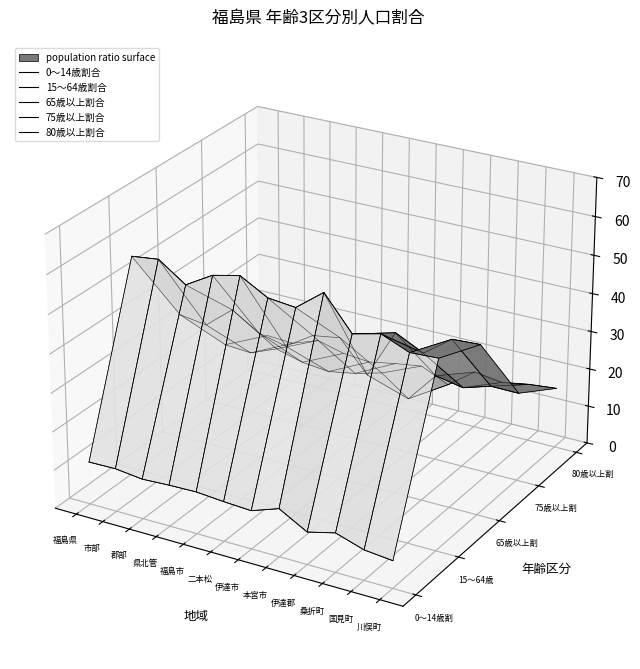

True or false: 65歳以上割合 and 75歳以上割合 intersect in this chart.

False